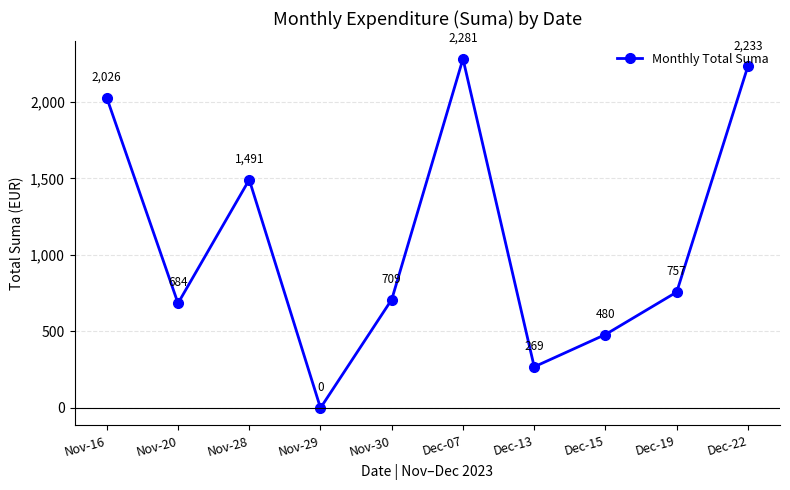

Rank the categories by value from lowest to highest.

Nov-29, Dec-13, Dec-15, Nov-20, Nov-30, Dec-19, Nov-28, Nov-16, Dec-22, Dec-07